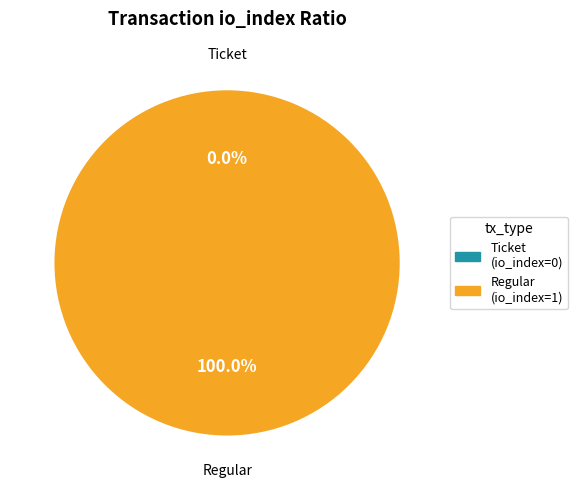

To the nearest percent, what is the difference between the largest and smallest slice percentages?

100%